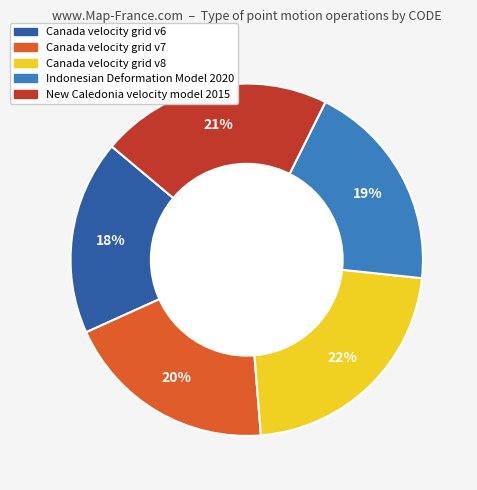

Is there a majority slice in this chart?

No